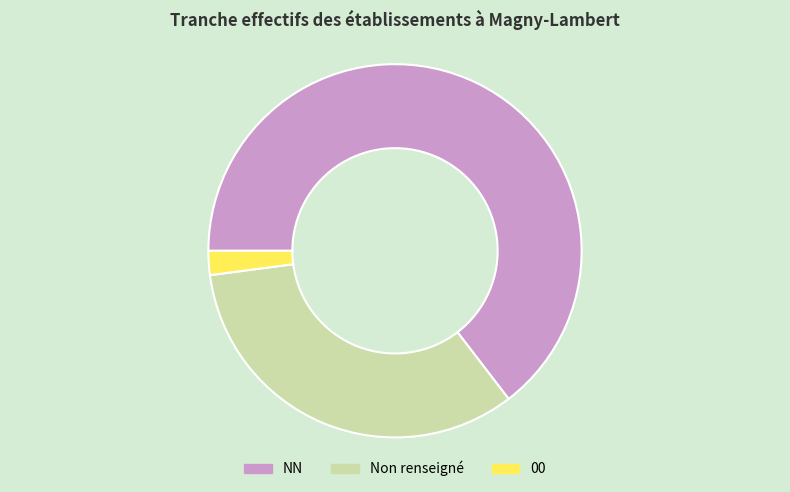

What is the smallest slice in the pie chart?

00